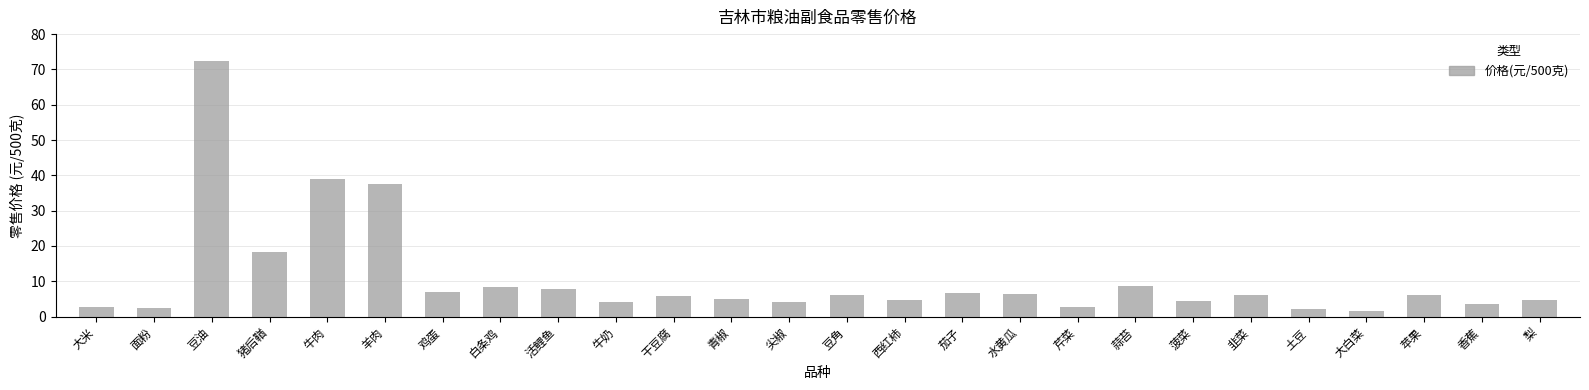

At which label is the value closest to 37?

羊肉